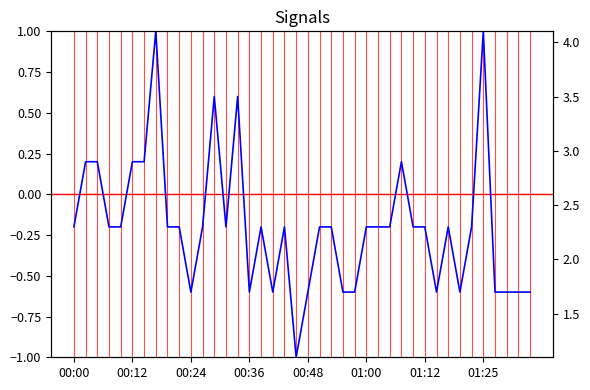

What is the value of the Signal point at the 40th from the left?

-0.6